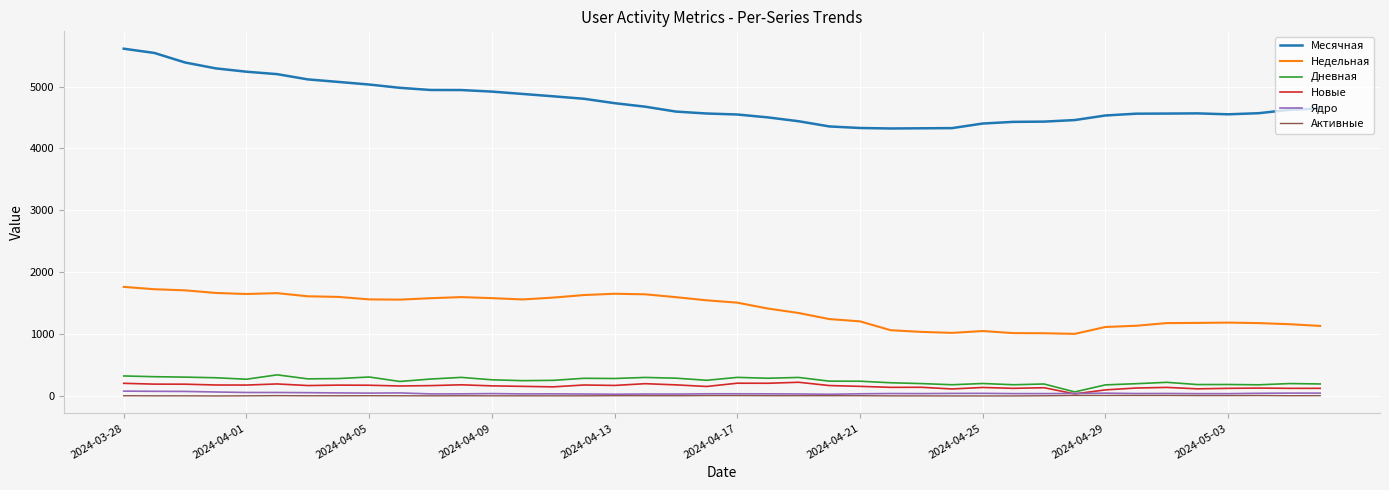

True or false: Дневная and Месячная intersect in this chart.

False